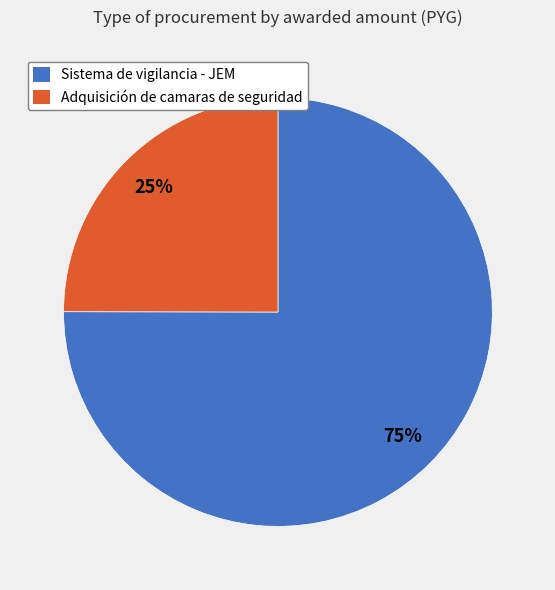

What is the majority slice?

Sistema de vigilancia - JEM